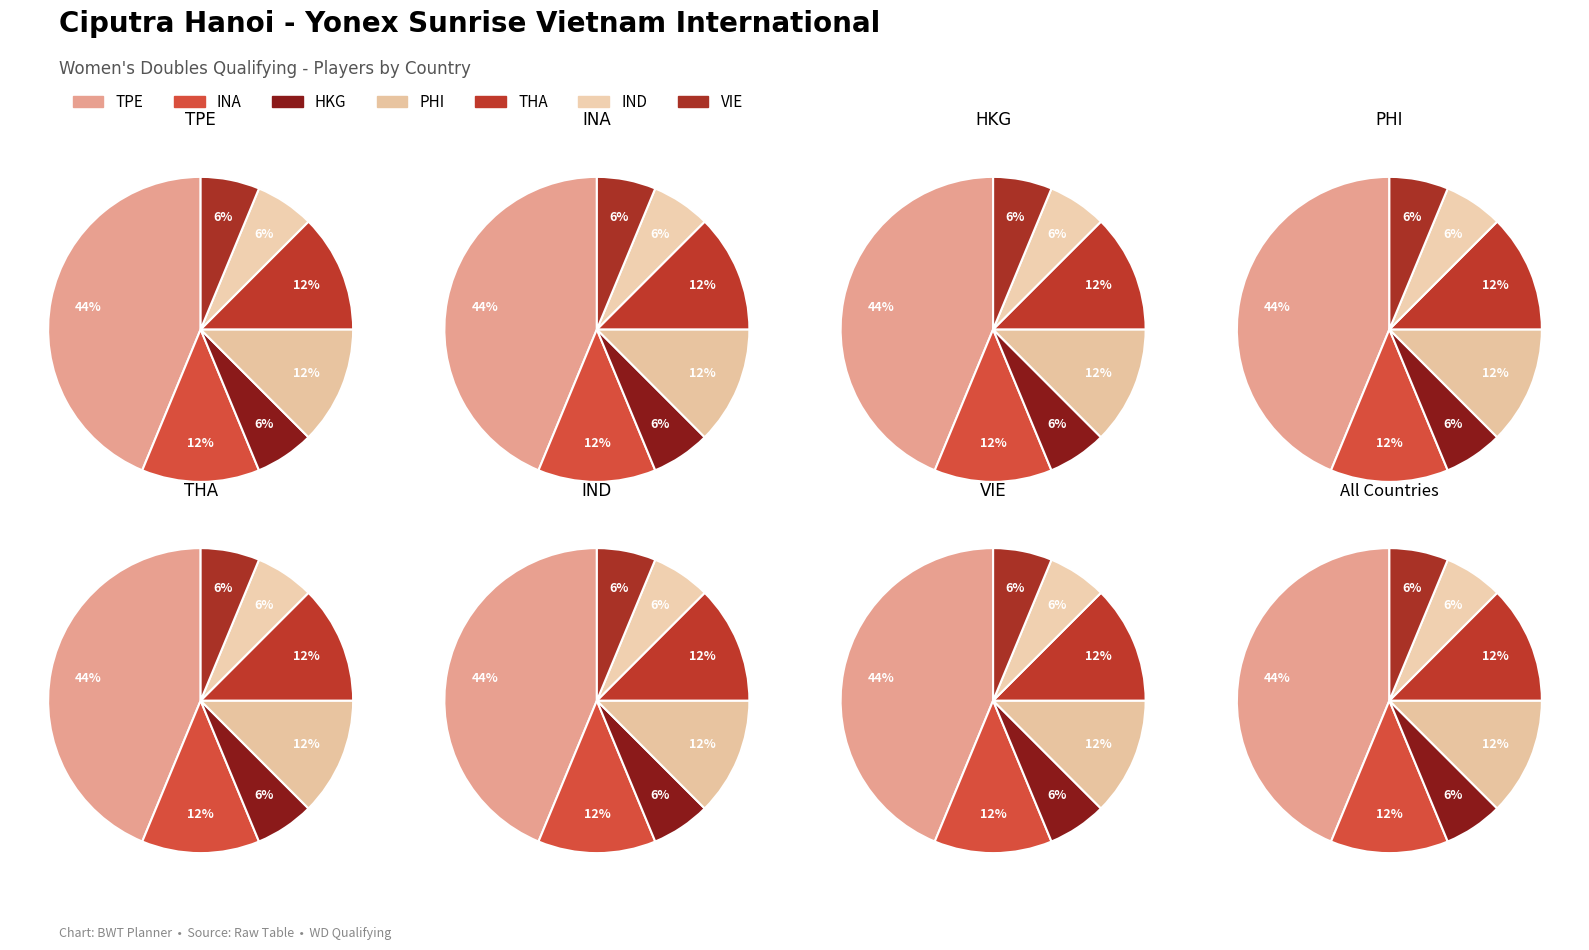

How many segments does this pie chart have?

7